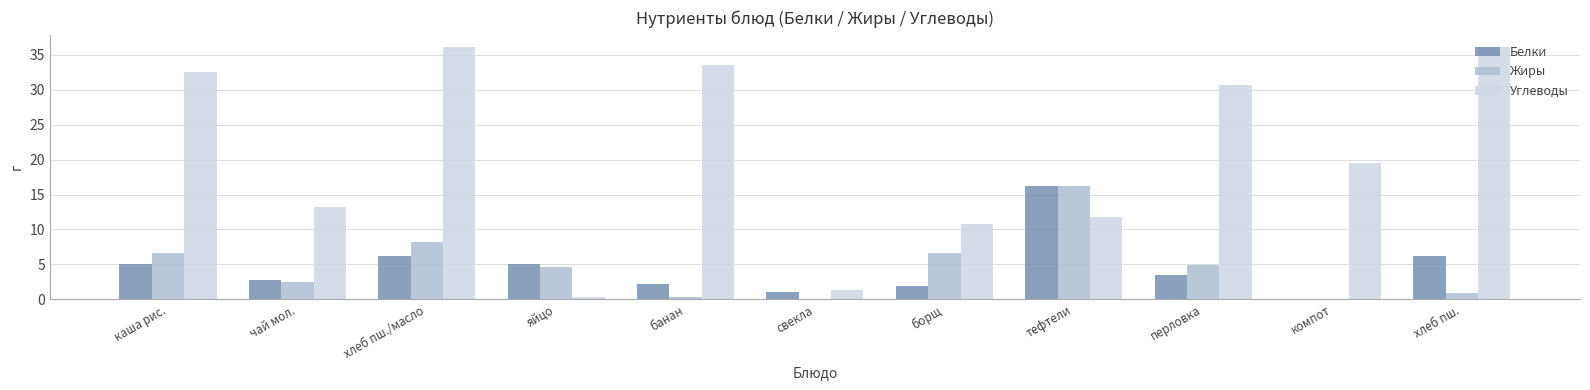

Where is Жиры nearest to the value 8?

хлеб пш./масло